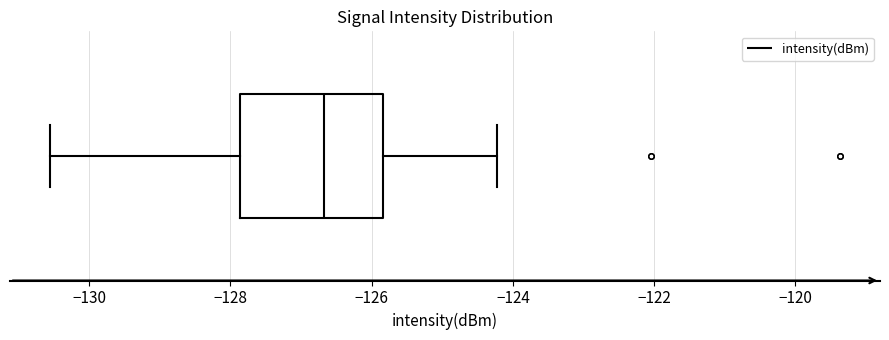

Where does the median line of the box sit on the x-axis? The values are not printed on the chart, so give them approximately, as read against the axis.

-126.6